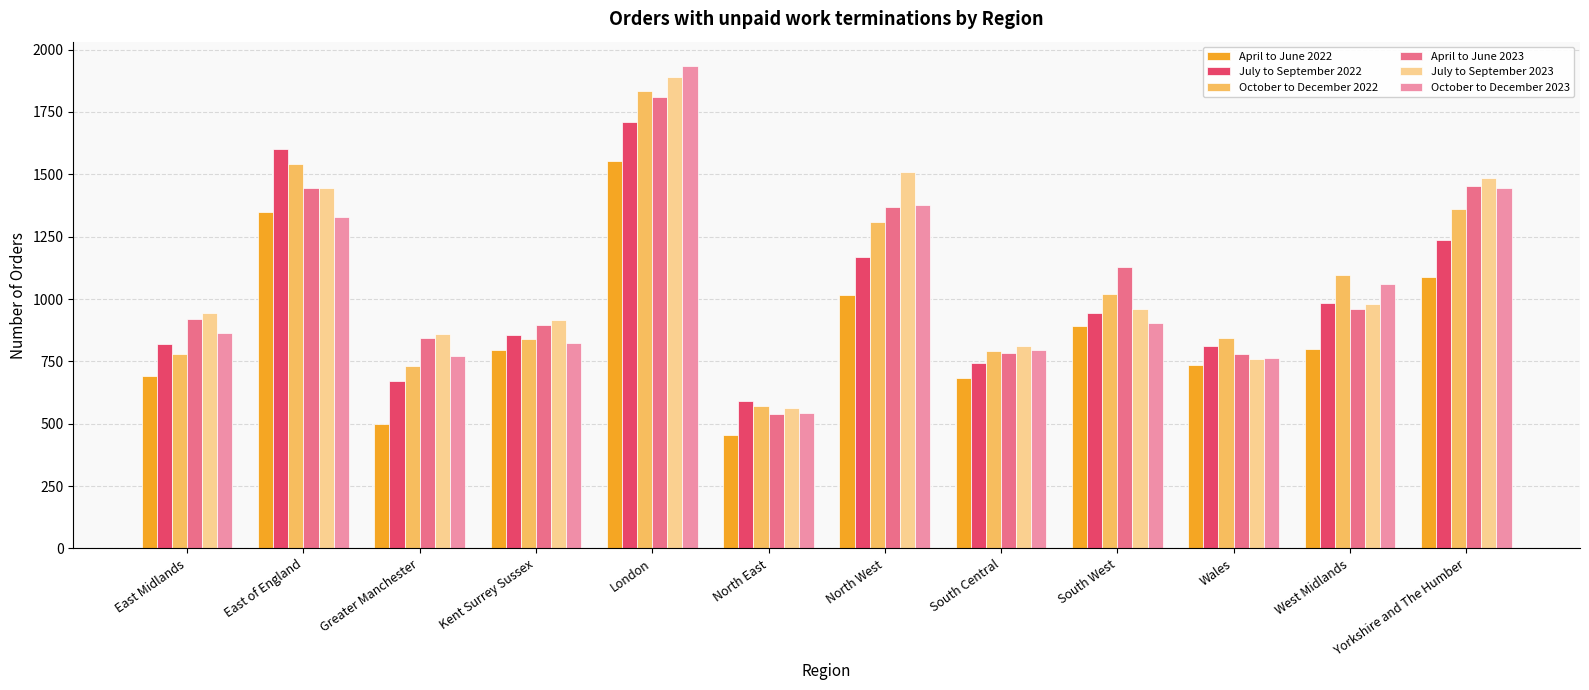

What is the difference between the April to June 2022 values at Kent Surrey Sussex and Wales?

60